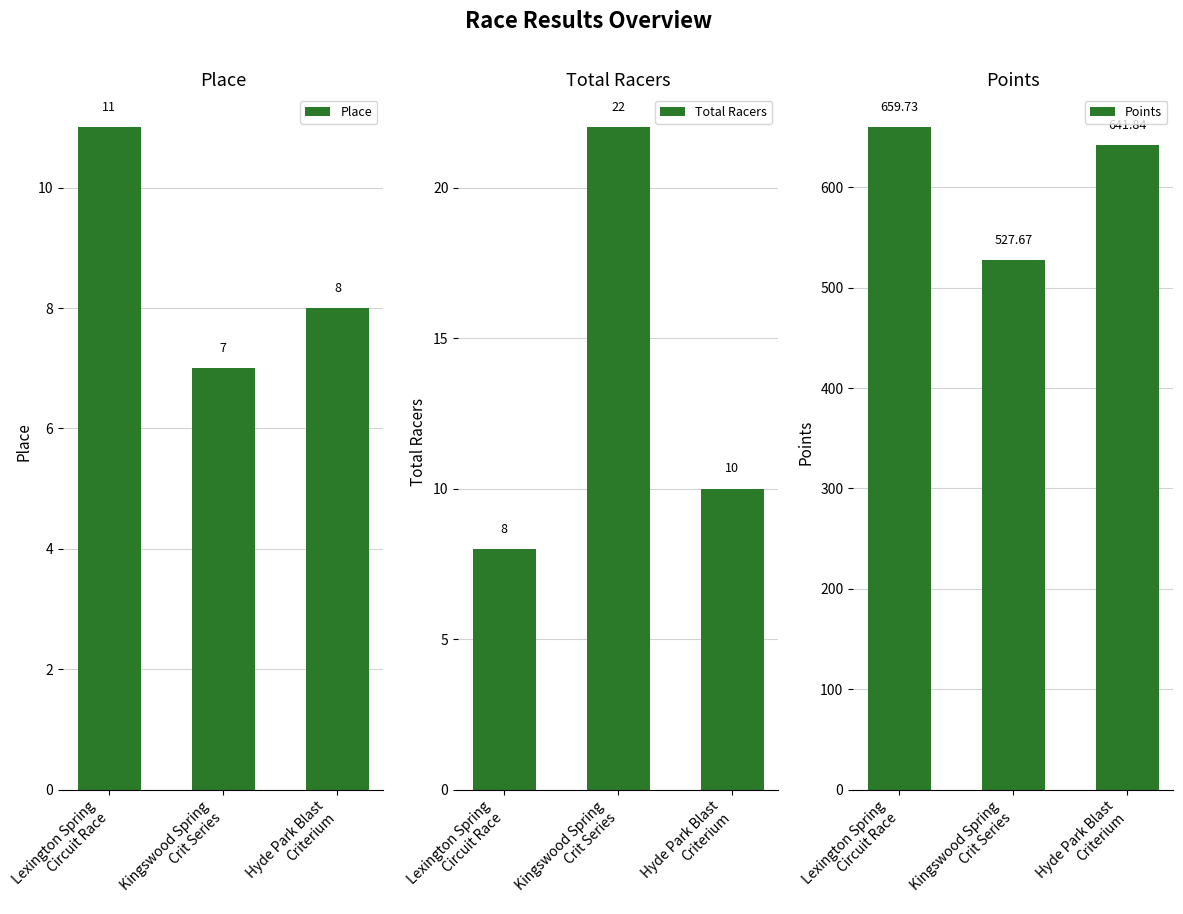

At which label is Place closest to 9?

Hyde Park Blast
Criterium